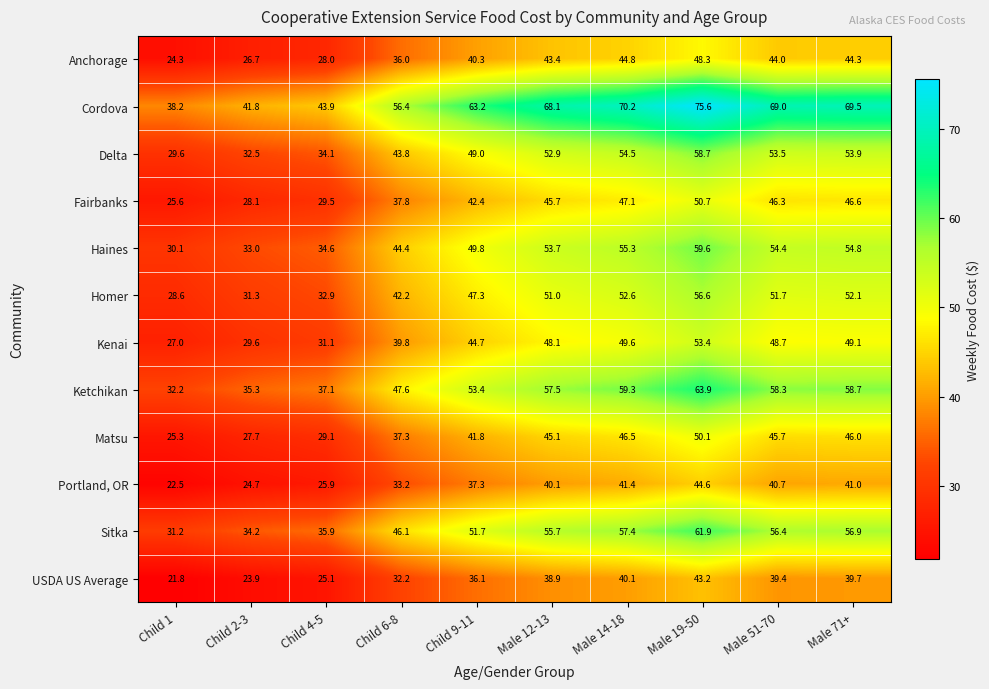

Which series has the widest spread of values?

Cordova